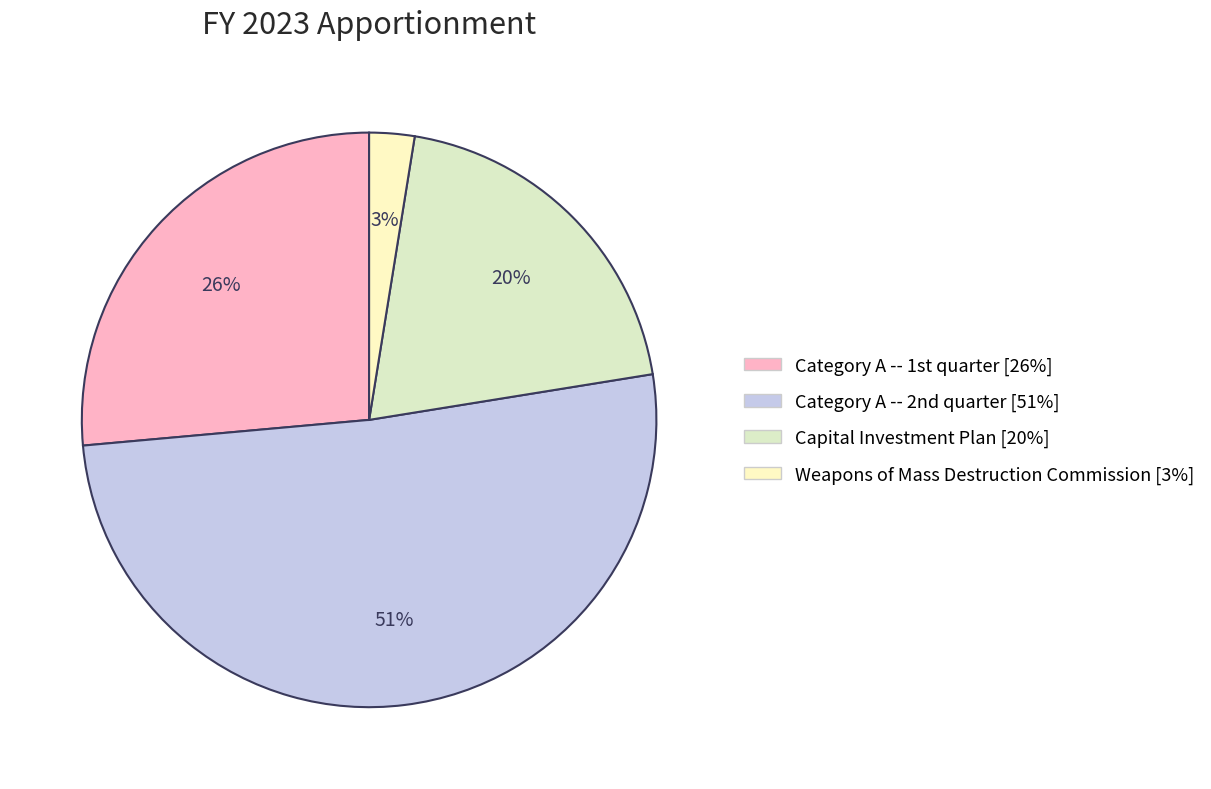

Rank the categories by value from highest to lowest.

Category A -- 2nd quarter, Category A -- 1st quarter, Capital Investment Plan, Weapons of Mass Destruction Commission